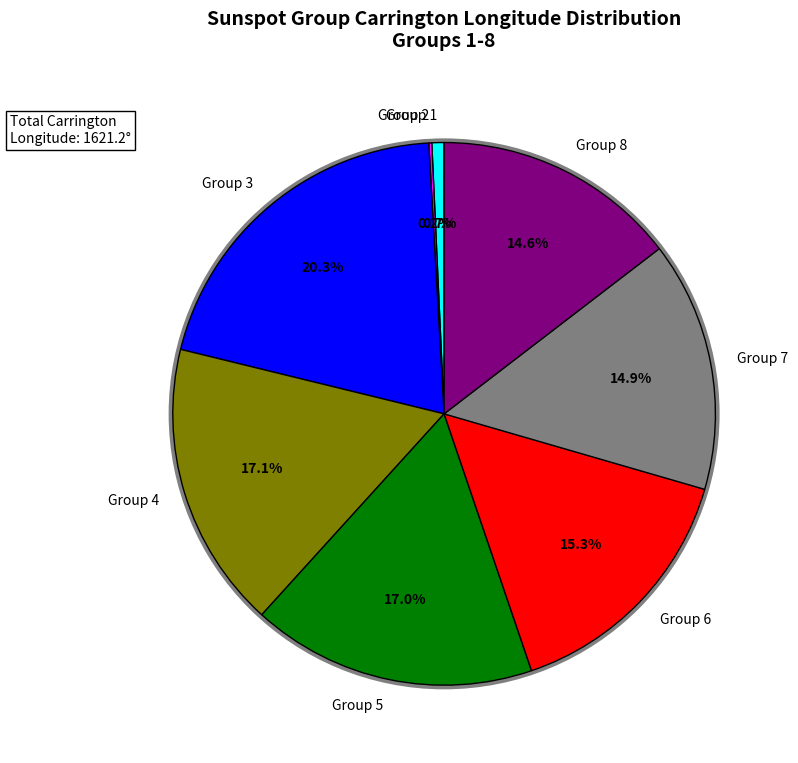

Approximately how many times larger is the value at Group 3 compared to Group 5?

1.2